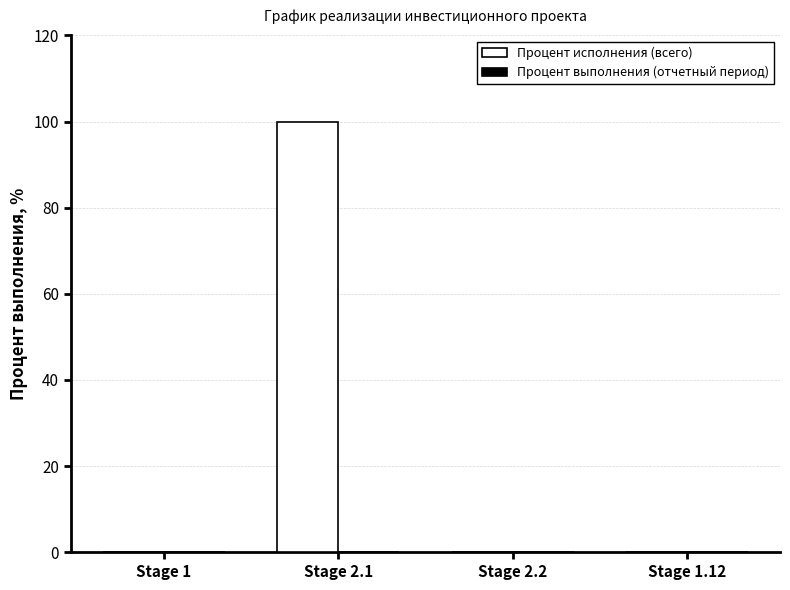

What is the maximum value shown in the chart?

100